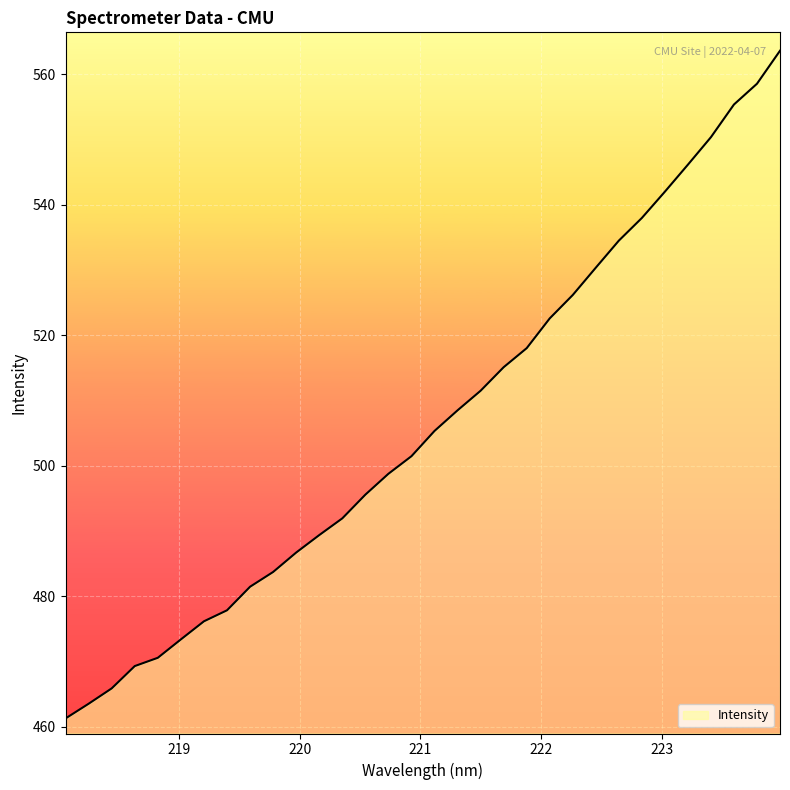

What is the maximum value shown in the chart?

563.6